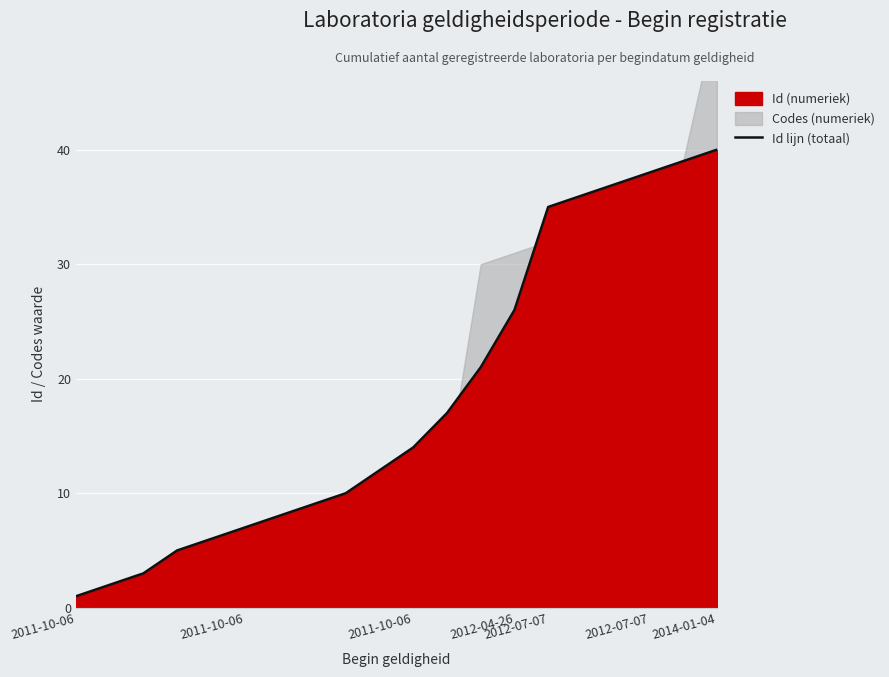

Which has a higher value, 2014-01-04 or 2012-07-07?

2014-01-04